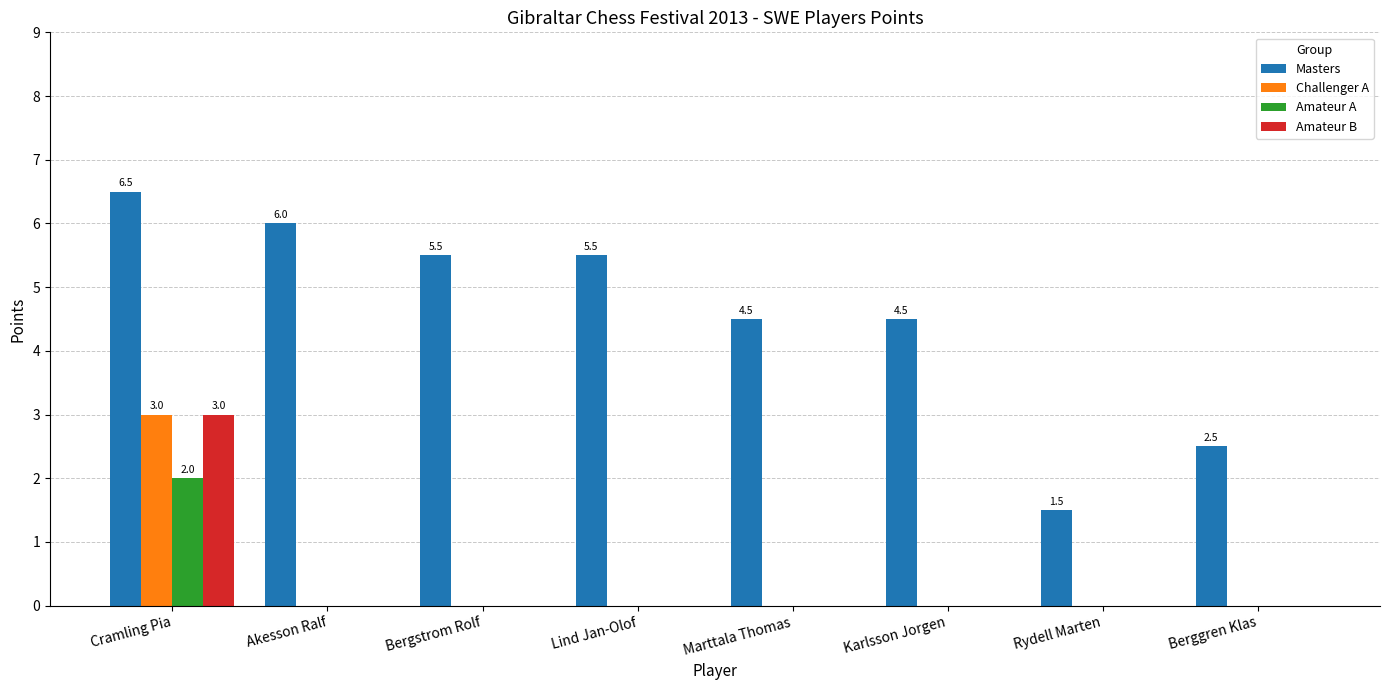

Which series has the largest total across all categories?

Masters